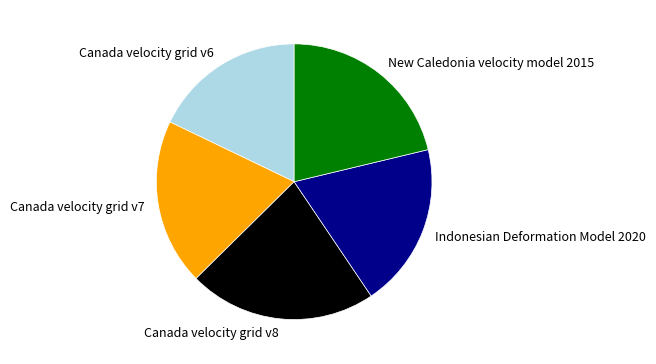

Which slice is the smallest?

Canada velocity grid v6